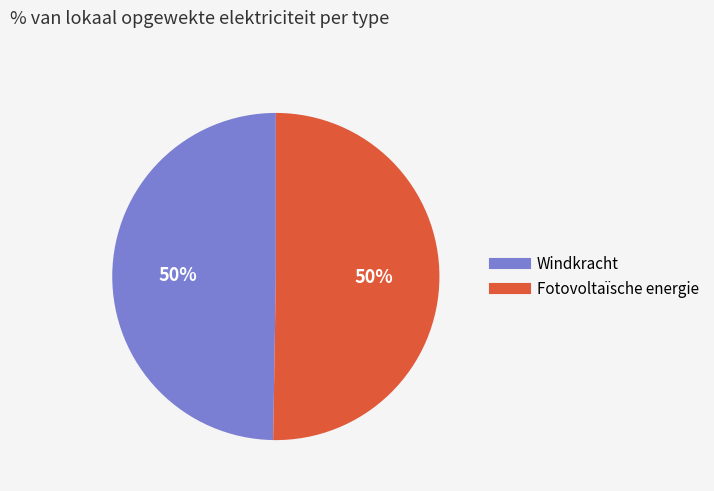

Approximately how many times larger is the value at Windkracht compared to Fotovoltaïsche energie?

1.0